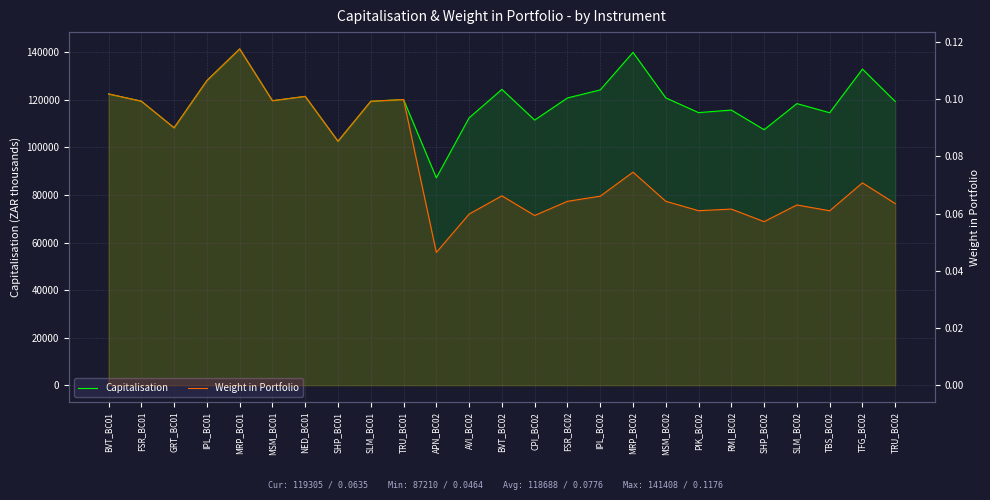

At GRT_BC01, list the series in order from smallest to largest.

Weight in Portfolio, Capitalisation